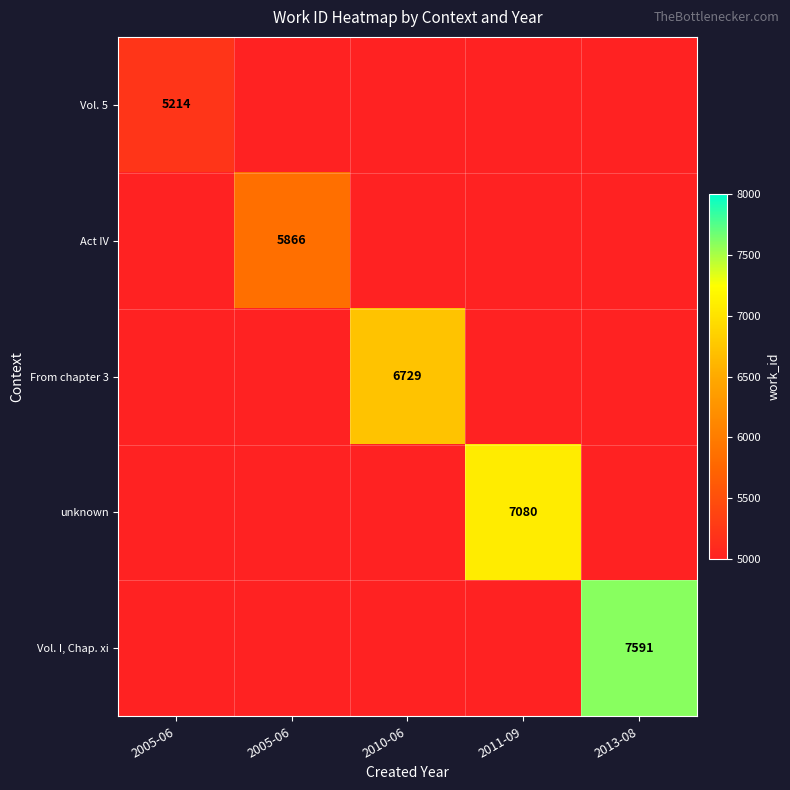

The value of Vol. I, Chap. xi at 2005-06 is 3861. True or false?

False